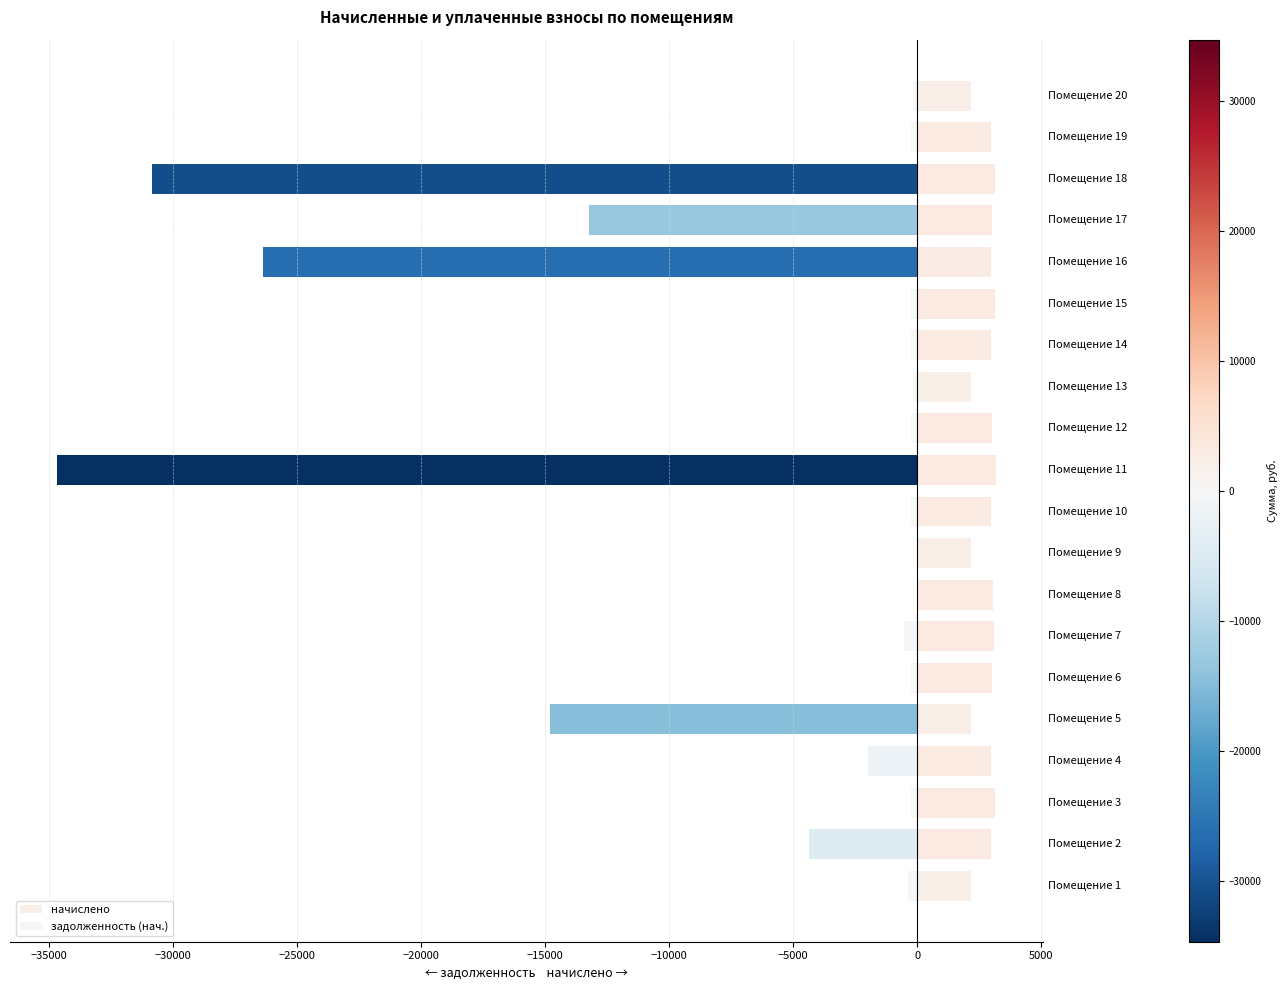

True or false: задолженность (нач.) has a value of -450.2 at Помещение 3.

False